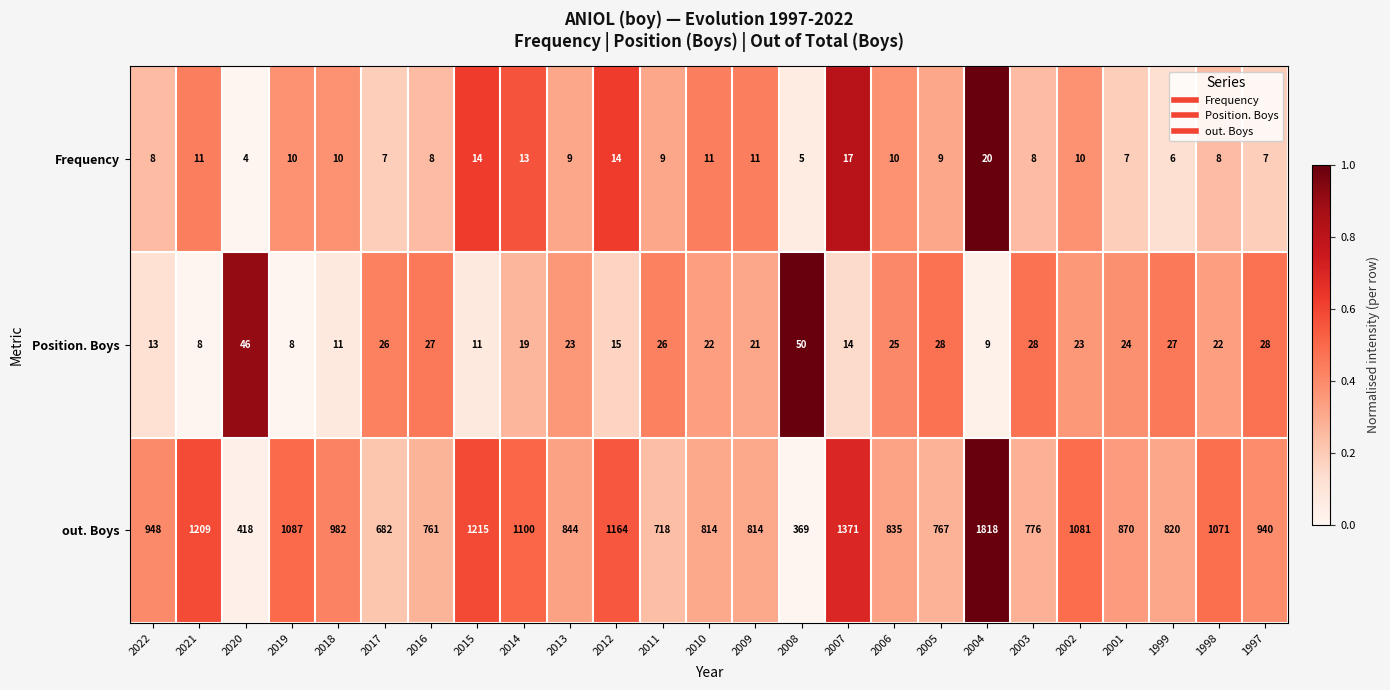

At which category is the sum across all series the highest?

2004